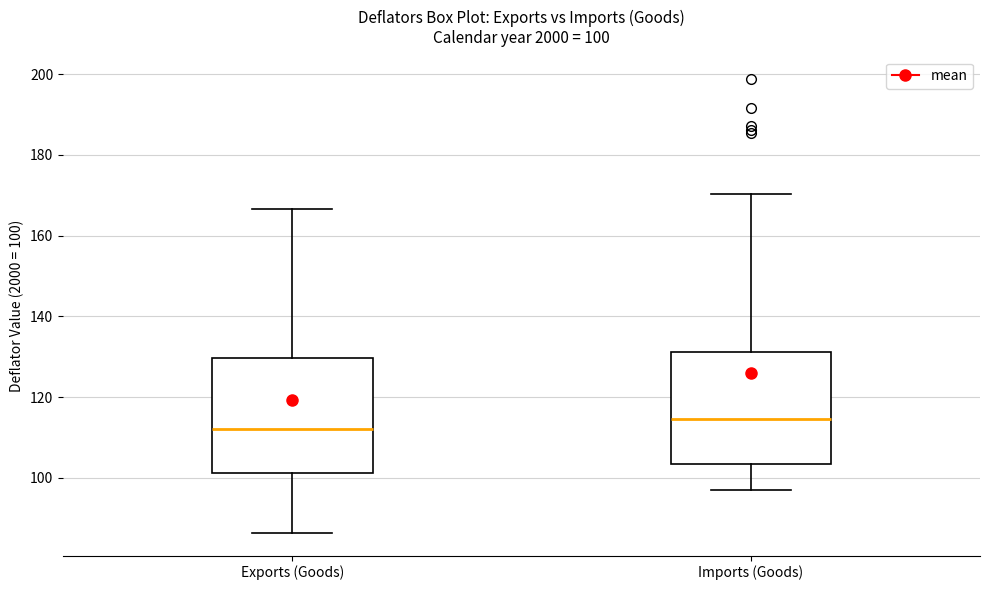

Which box has the highest median line?

Imports (Goods)